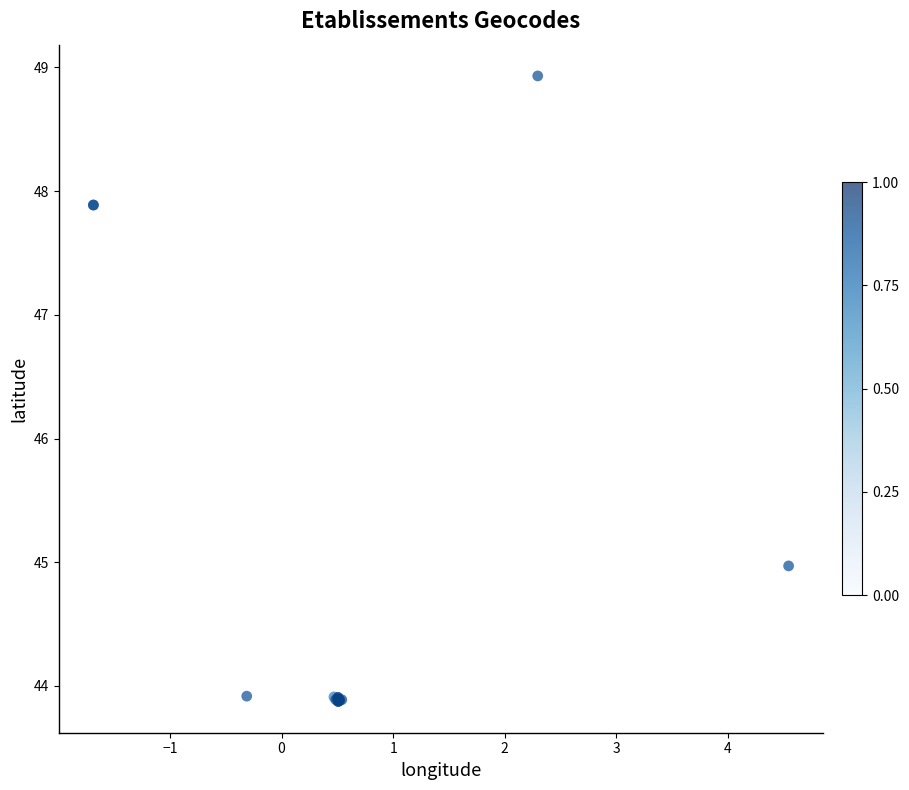

What Y value in the scatter plot is closest to 46?

45.0